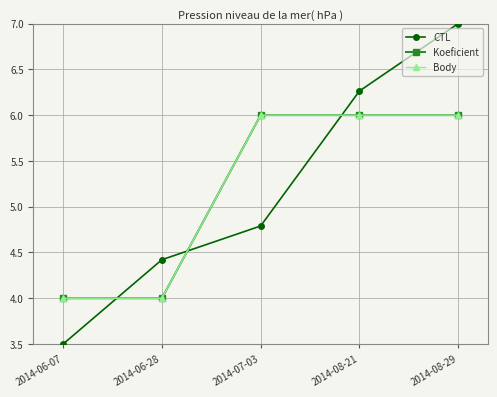

Does the chart have visible grid lines?

Yes